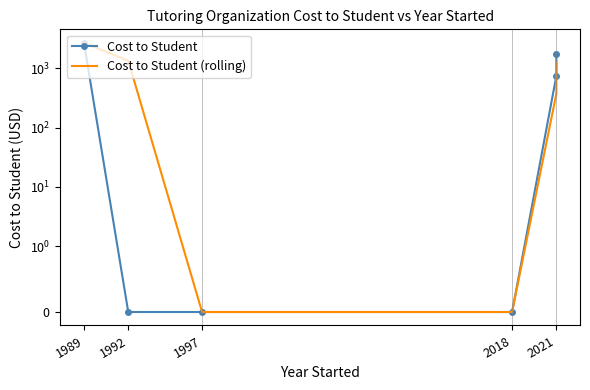

True or false: Cost to Student (rolling) and Cost to Student intersect in this chart.

False